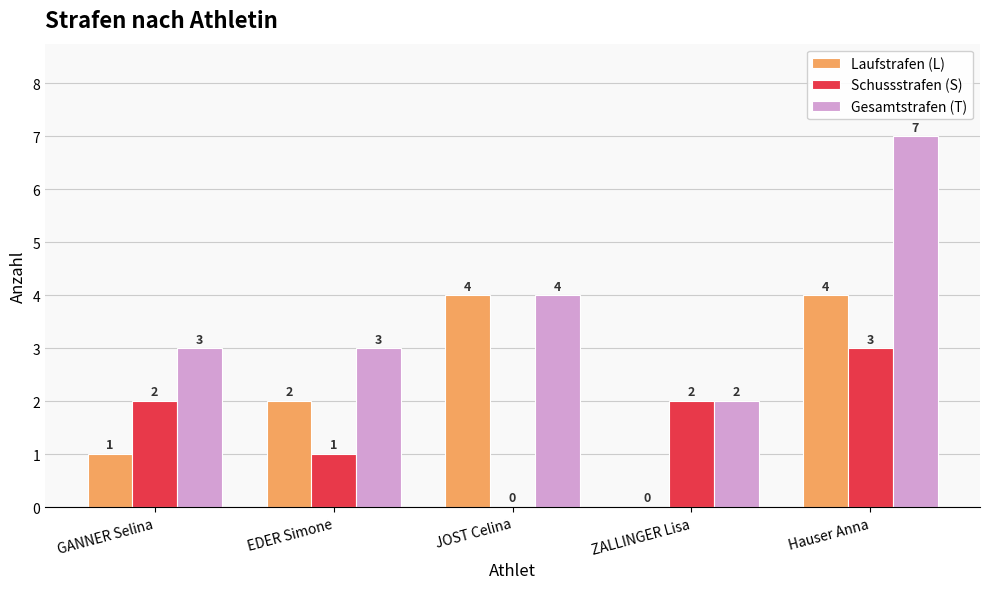

Between GANNER Selina and Hauser Anna, which series saw the biggest shift?

Gesamtstrafen (T)